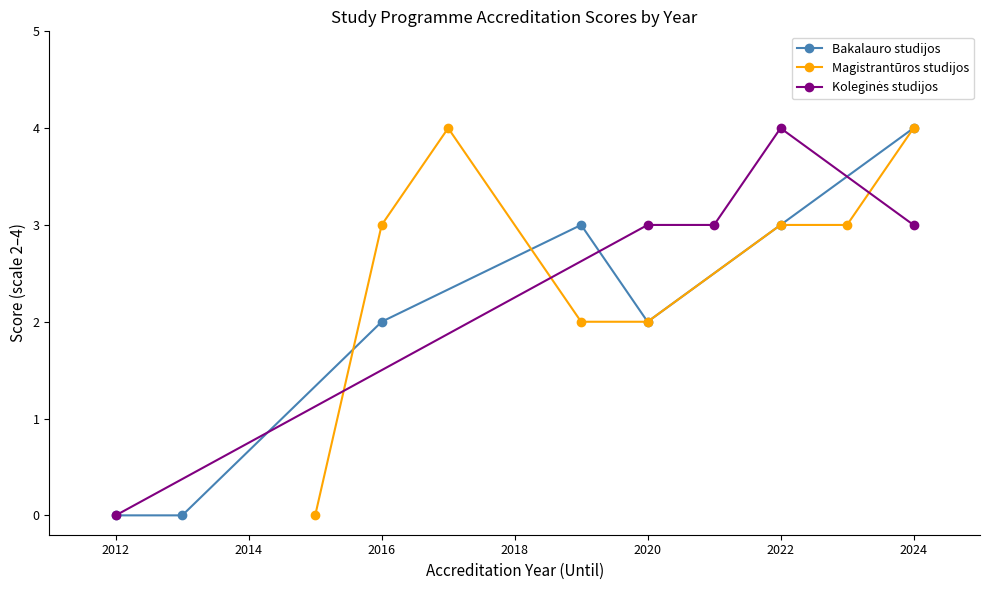

Is the value of Koleginės studijos at 2023 greater than the value of Magistrantūros studijos at 2020?

Yes